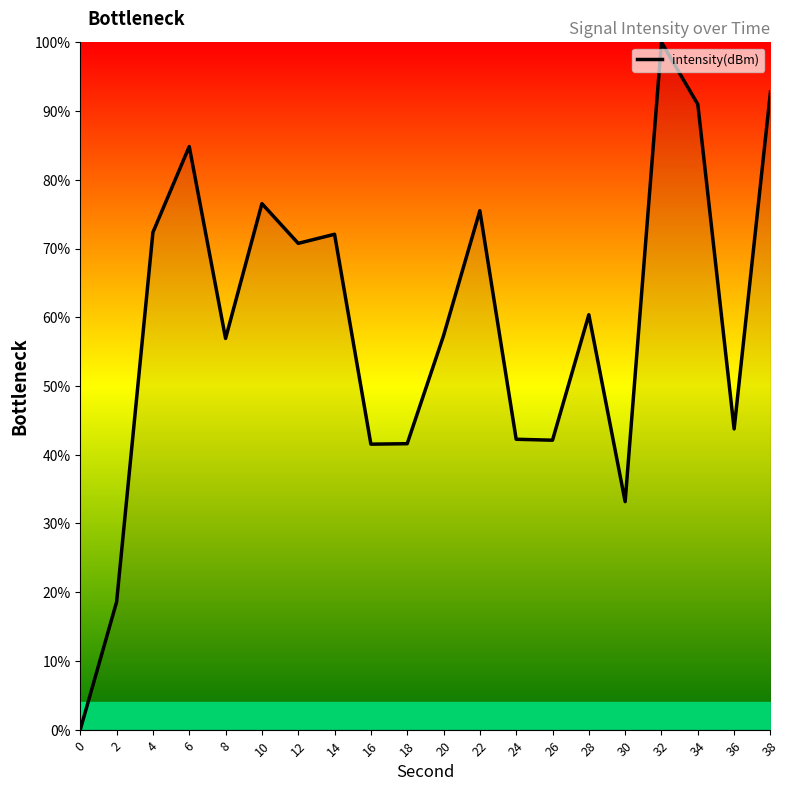

What is the sum of the values at 2 and 22?

94.1